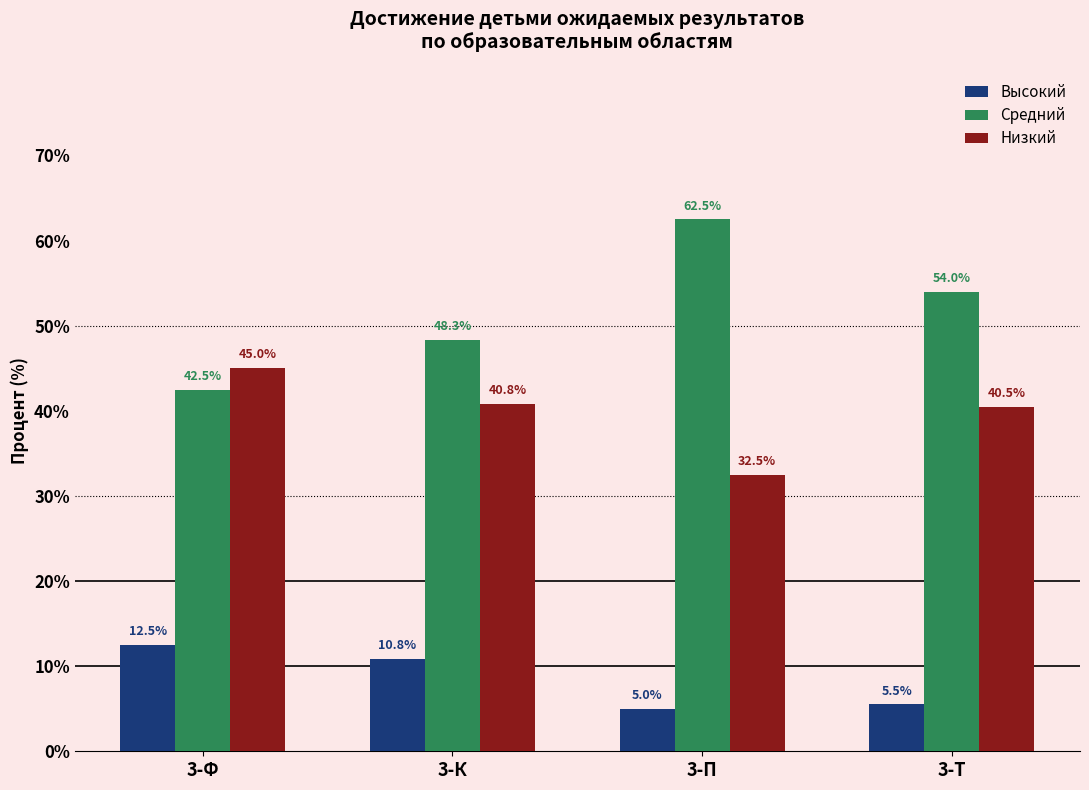

At which category does the chart reach its peak across all series?

3-П